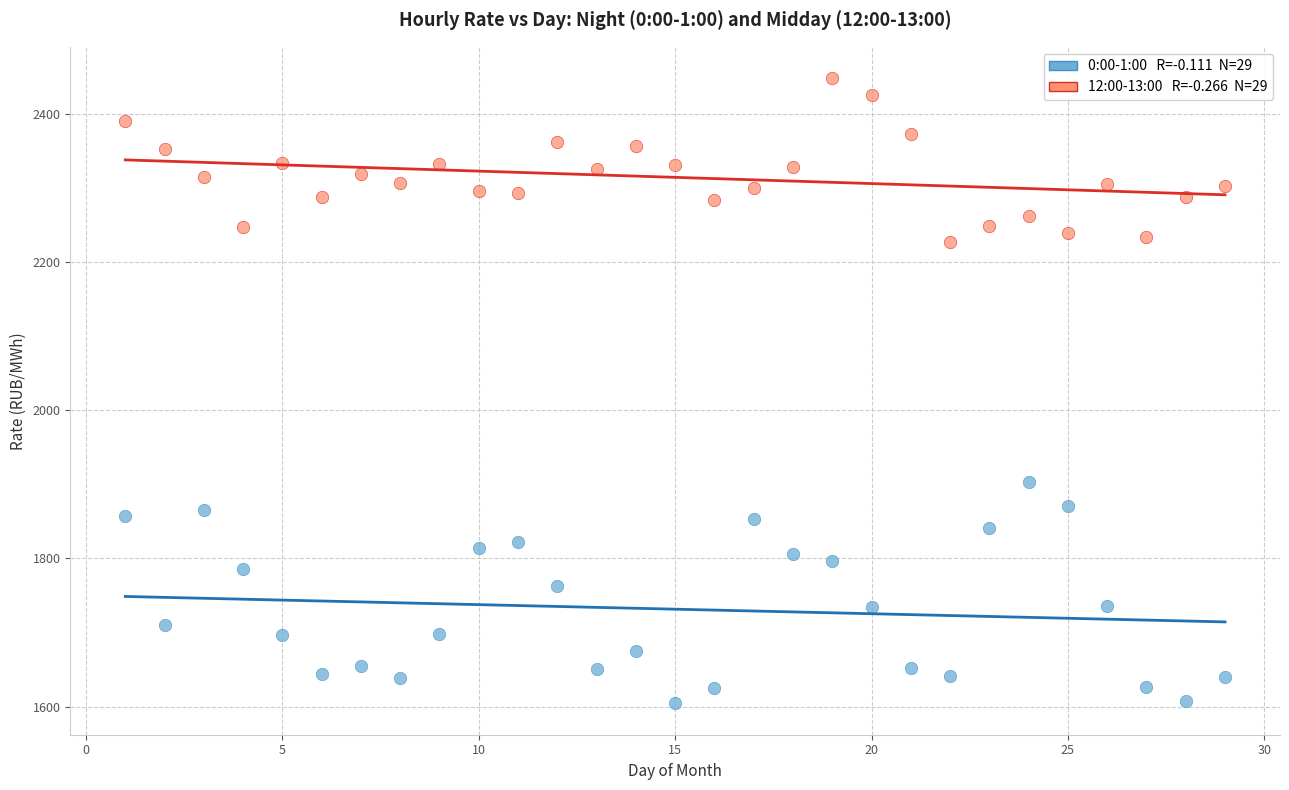

Across all series, what Y value is closest to 2026?

1902.7